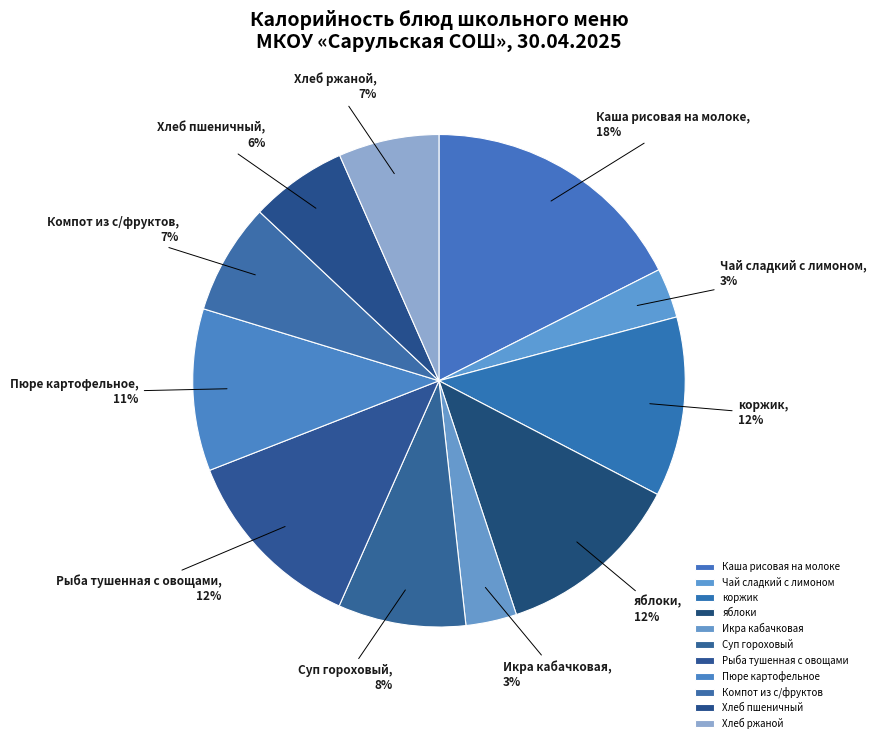

To the nearest percent, what is the average slice percentage?

9%